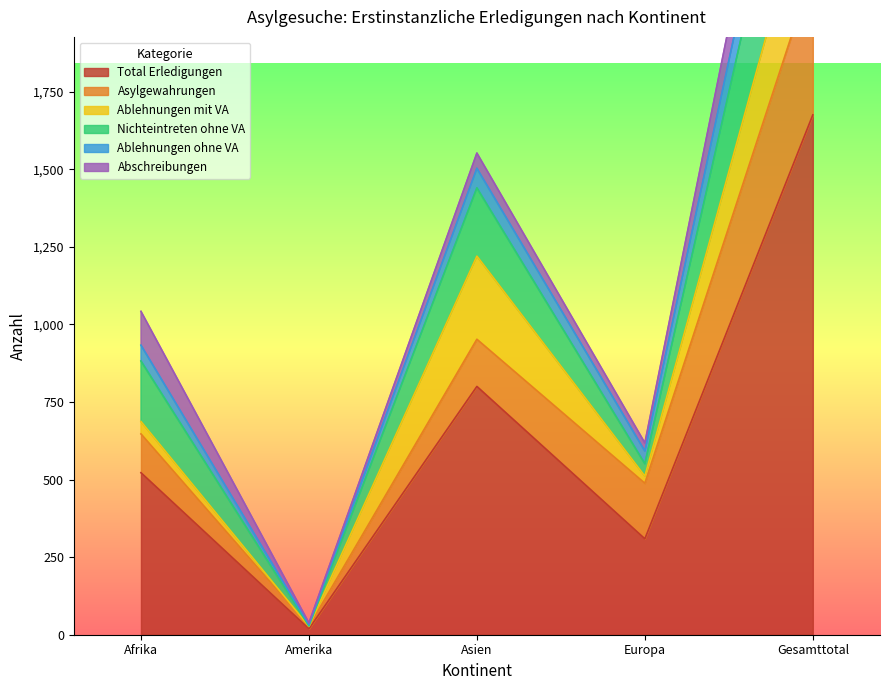

What is the greatest value displayed?

3300